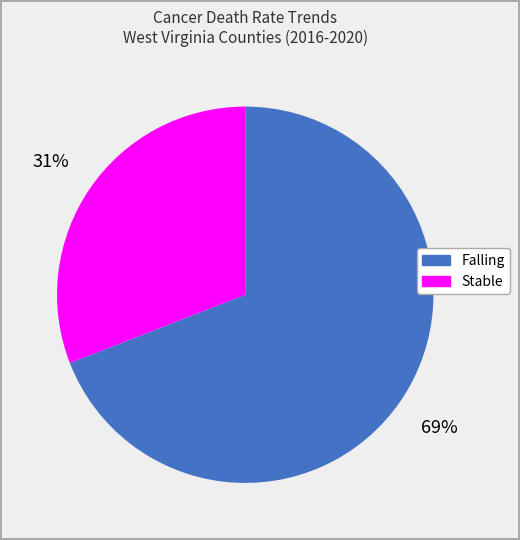

Does any single category account for the majority?

Yes